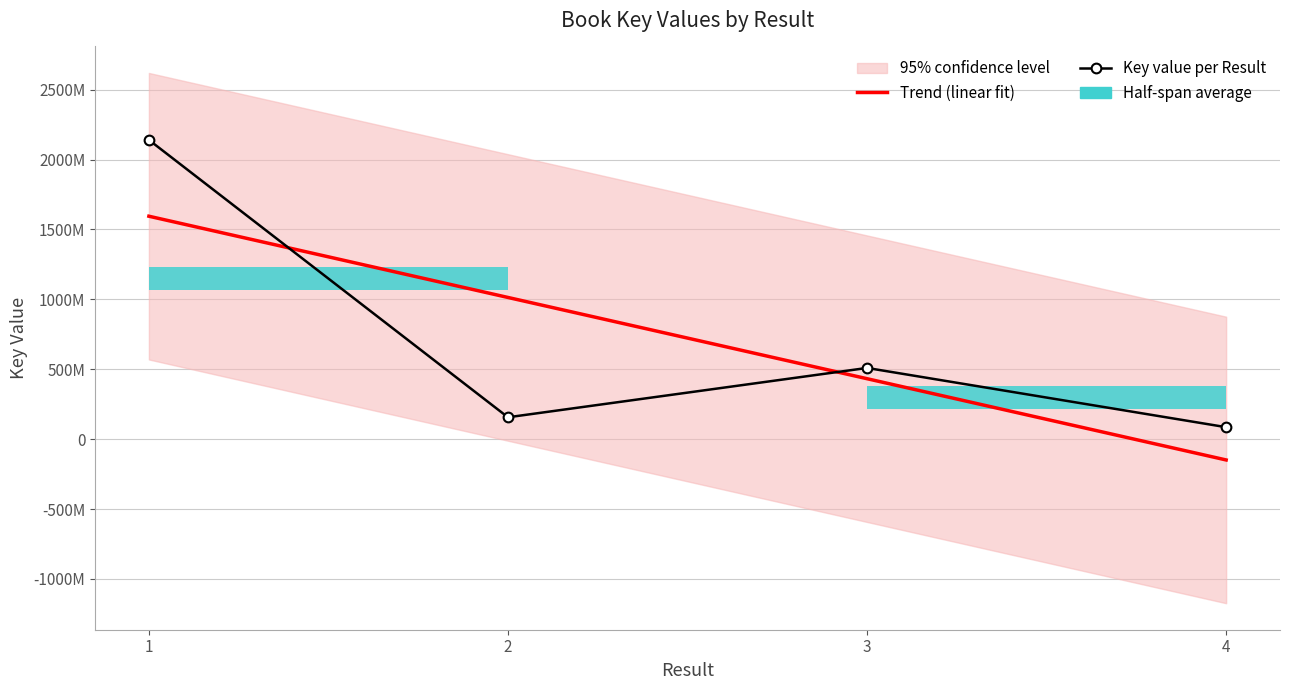

What is the value of the Key value per Result point at the 3rd from the left?

509216417.0